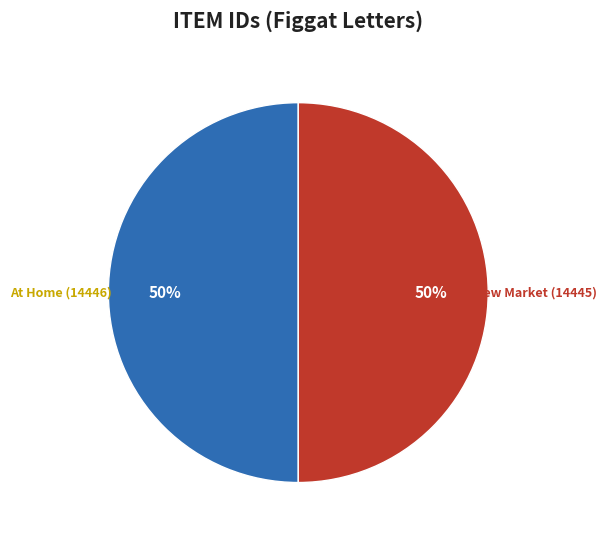

To the nearest percent, what portion does New Market (14445) represent?

50%